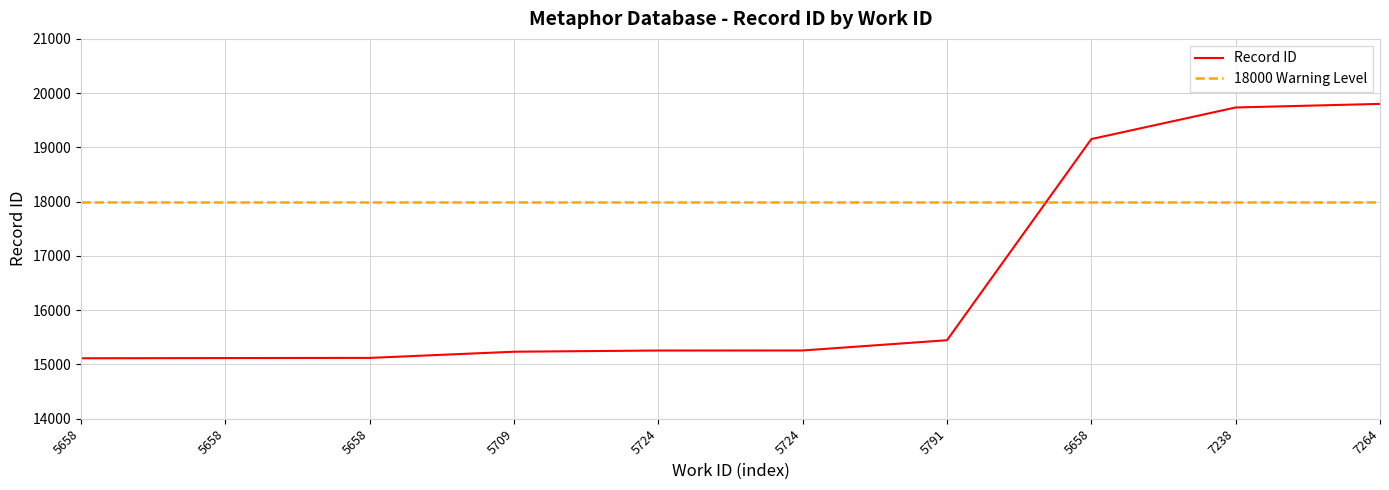

At which label is the value closest to 17458?

5658